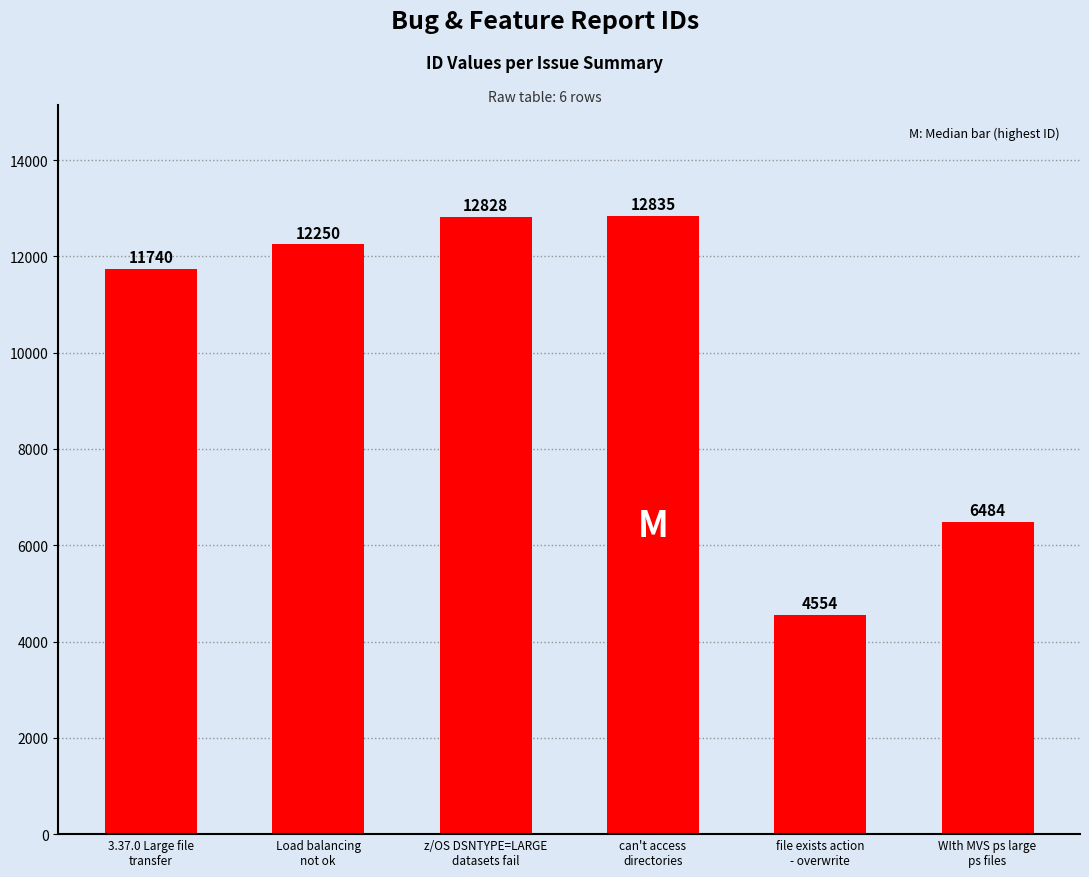

Count the number of categories in the chart.

6